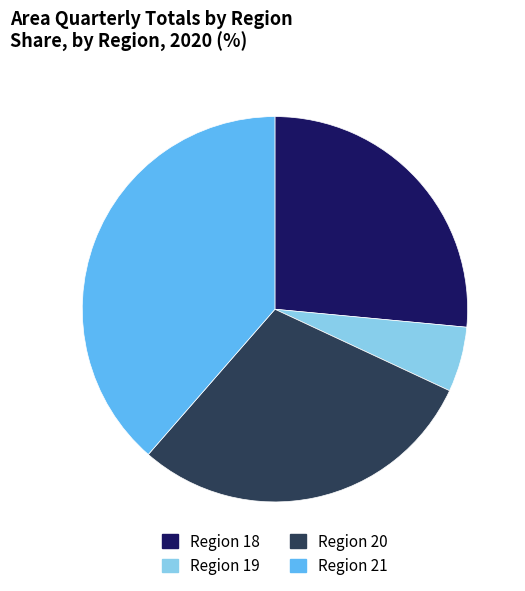

Between Region 19 and Region 21, which is larger?

Region 21